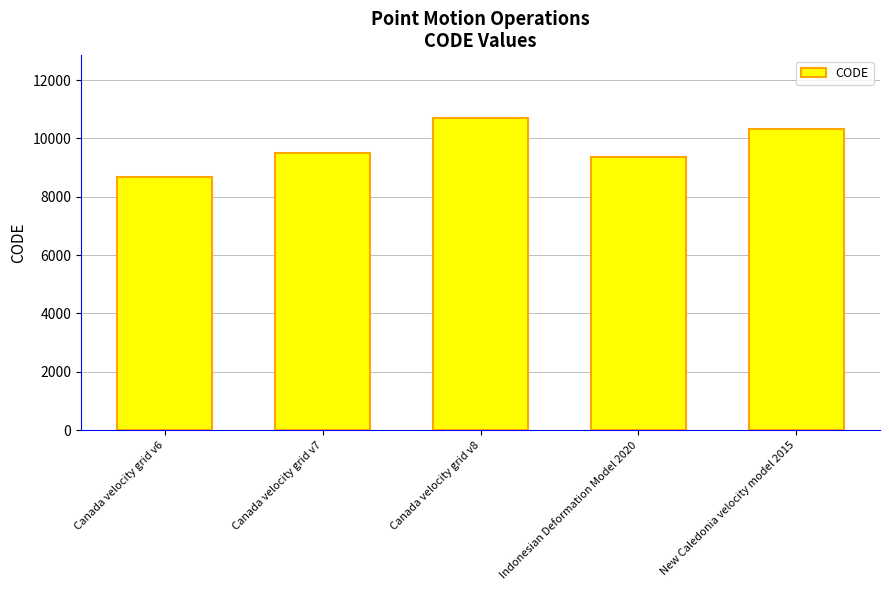

What is the ratio of the value at Indonesian Deformation Model 2020 to the value at New Caledonia velocity model 2015?

0.9